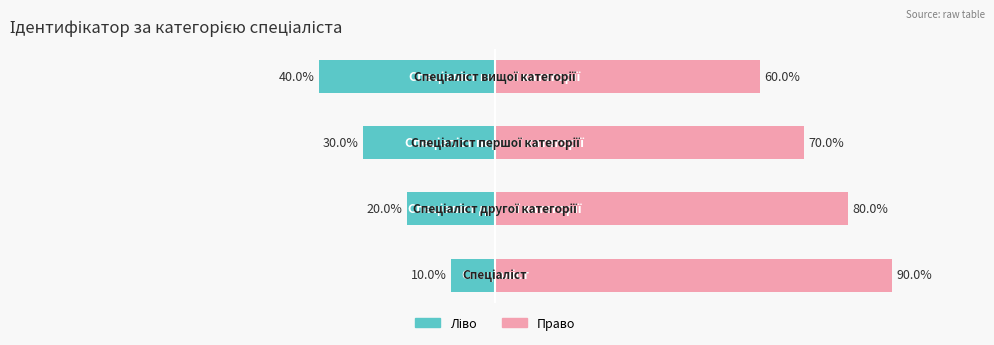

Reading right to left, list all the values displayed in this chart.

Ідентифікатор (ліво): -40	-30	-20	-10
Ідентифікатор (право): 60	70	80	90